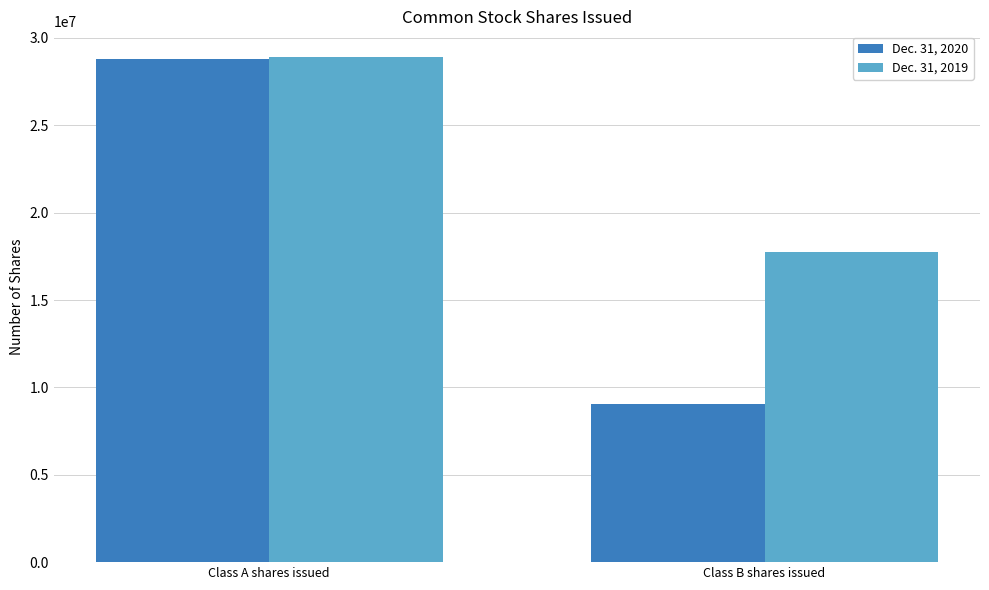

How many bars are there in each group?

2